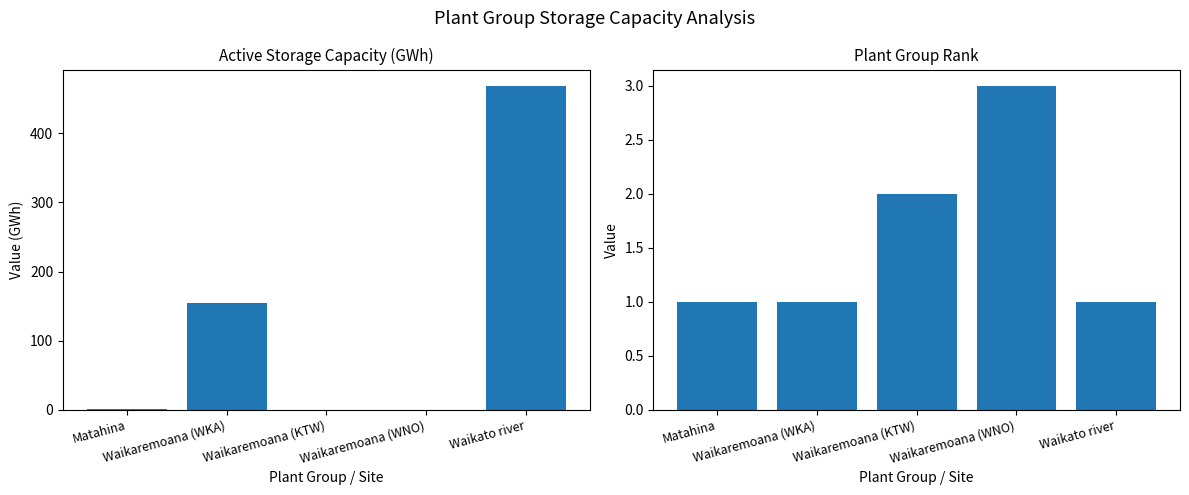

How many data points does each series have?

5